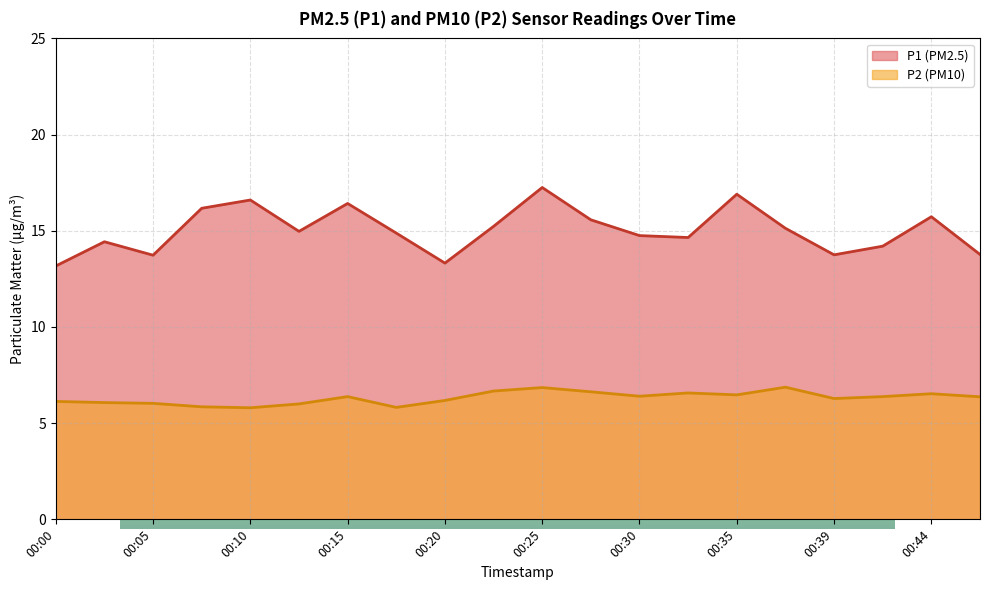

What is the spread (max minus min) of values at 00:39?

7.5